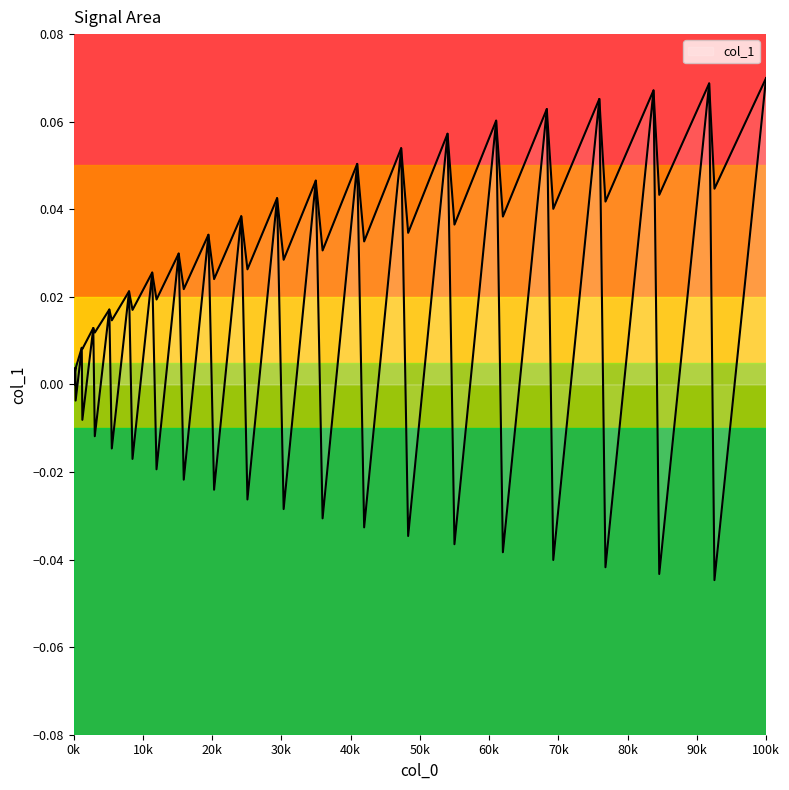

Where is the data nearest to the value 0?

0k